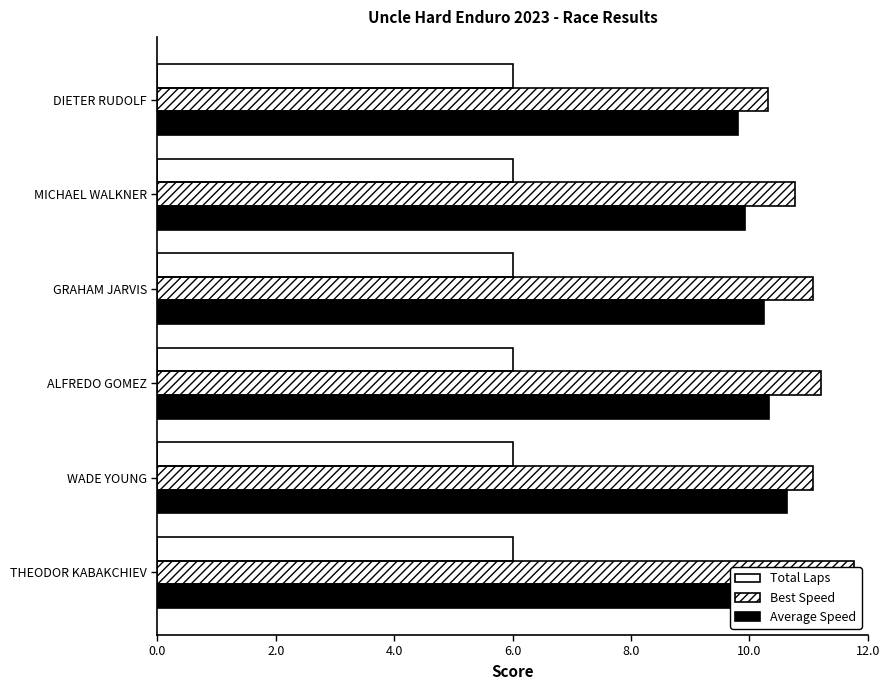

What is the maximum value for Best Speed?

11.8